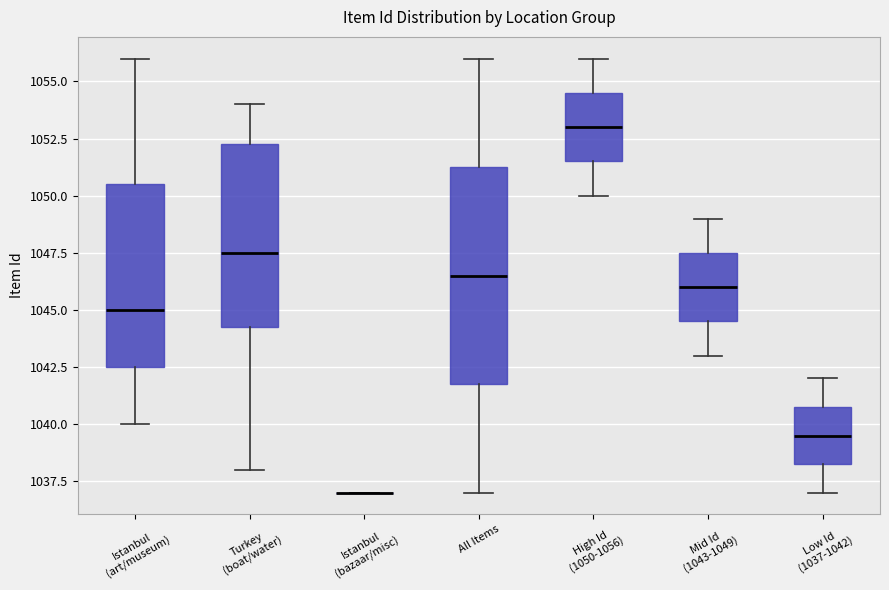

Comparing the boxes themselves (not the whiskers), which one is the tallest?

All Items